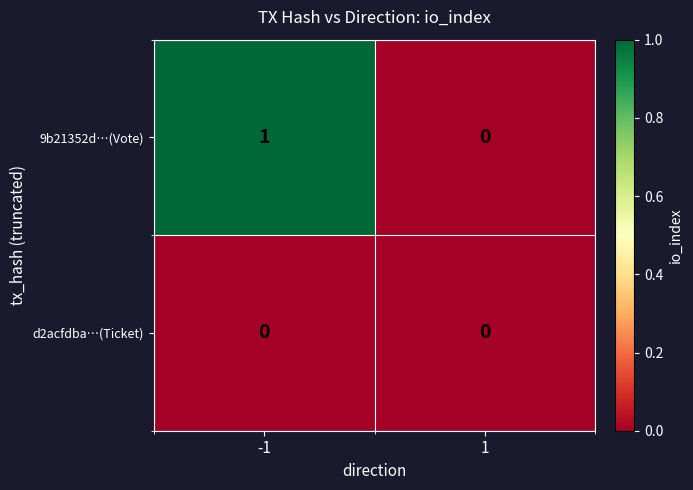

Which series has the widest spread of values?

9b21352d…(Vote)